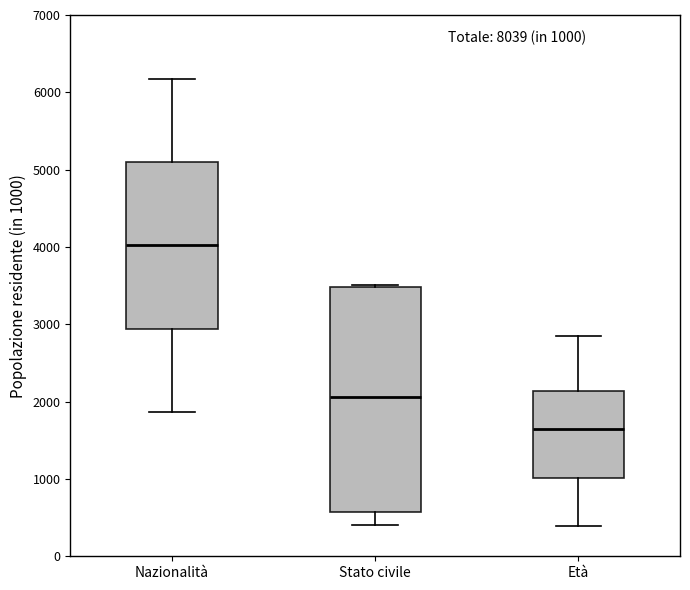

Which box has the highest median line?

Nazionalità